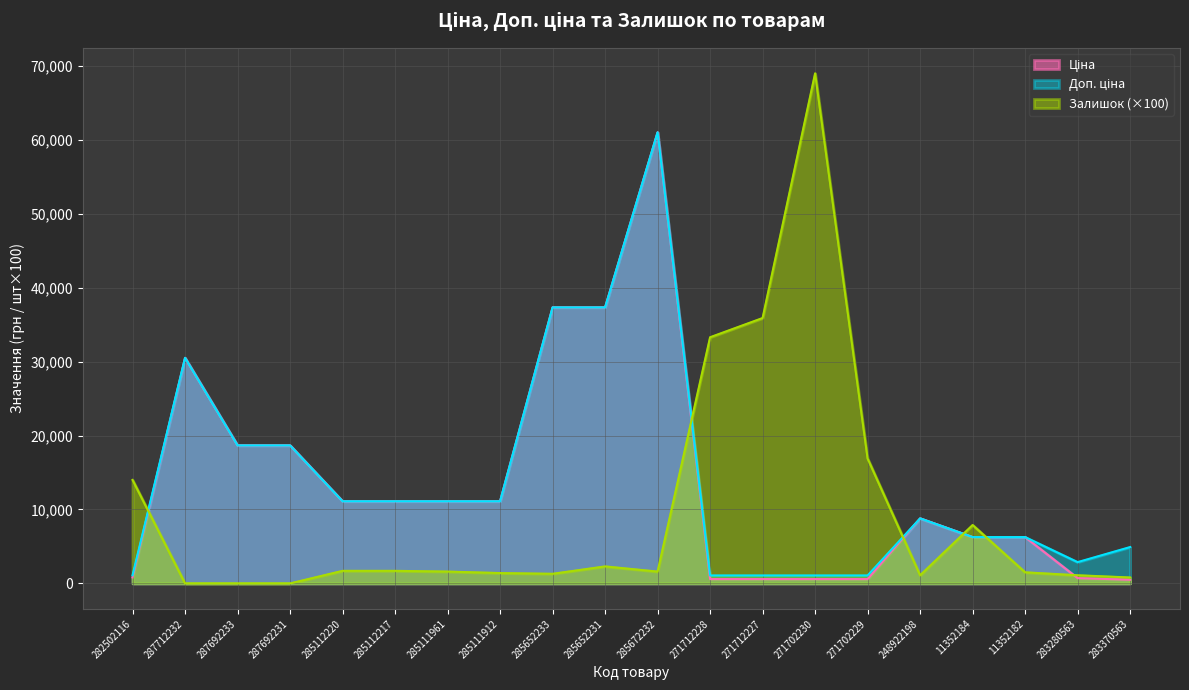

Reading left to right, transcribe all the data shown in this chart.

Ціна: 282502116=813.0	287712232=30512.3	287692233=18671.5	287692231=18671.5	285112220=11113.6	285112217=11113.6	285111961=11113.6	285111912=11113.6	285652233=37343.0	285652231=37343.0	285672232=61024.7	271712228=586.0	271712227=586.0	271702230=586.0	271702229=586.0	248922198=8797.6	11352184=6266.7	11352182=6266.7	283280563=719.6	283370563=491.7
Доп. ціна: 282502116=1101.8	287712232=30512.3	287692233=18671.5	287692231=18671.5	285112220=11113.6	285112217=11113.6	285111961=11113.6	285111912=11113.6	285652233=37343.0	285652231=37343.0	285672232=61024.7	271712228=1074.5	271712227=1074.5	271702230=1074.5	271702229=1074.5	248922198=8797.6	11352184=6266.7	11352182=6266.7	283280563=2878.5	283370563=4917.4
Залишок: 282502116=14000.0	287712232=0.0	287692233=0.0	287692231=0.0	285112220=1700.0	285112217=1700.0	285111961=1600.0	285111912=1400.0	285652233=1300.0	285652231=2300.0	285672232=1600.0	271712228=33300.0	271712227=35900.0	271702230=69000.0	271702229=16900.0	248922198=1100.0	11352184=7900.0	11352182=1500.0	283280563=1100.0	283370563=800.0